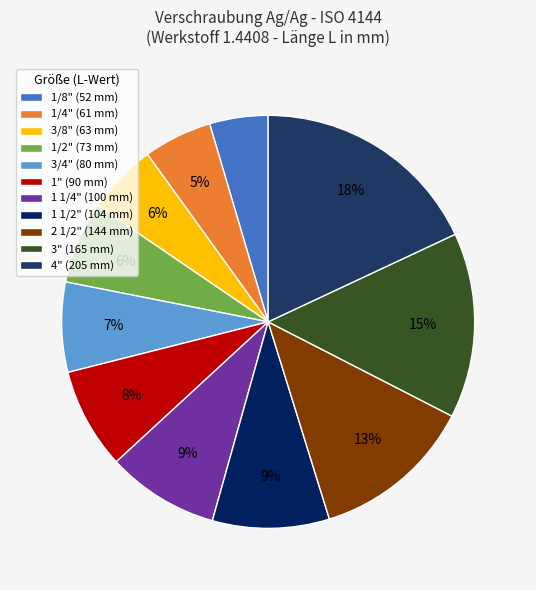

How much of the chart is everything except 1 1/4"?

91.2%